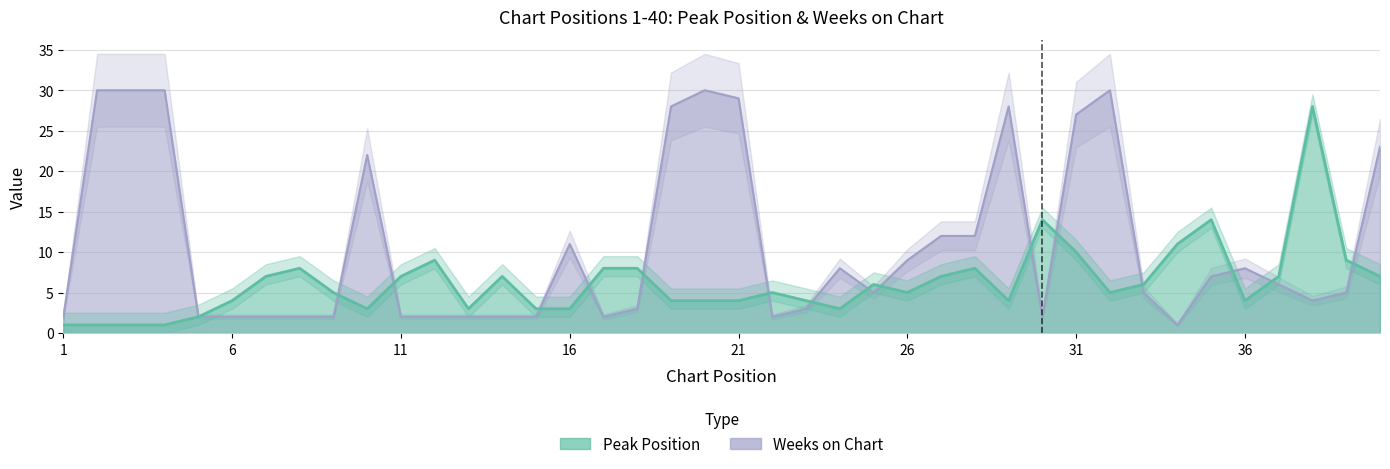

At which category does Weeks on Chart reach its first local peak?

10